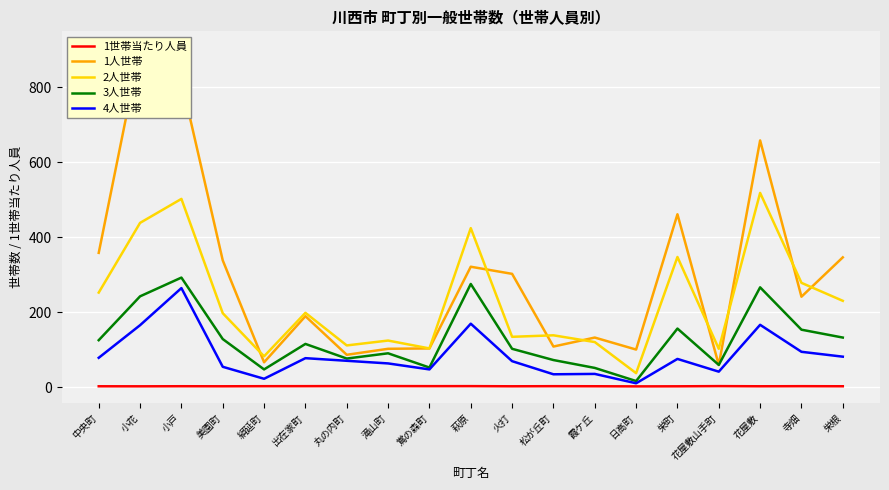

Is it true that 4人世帯 equals 77.0 at 出在家町?

True